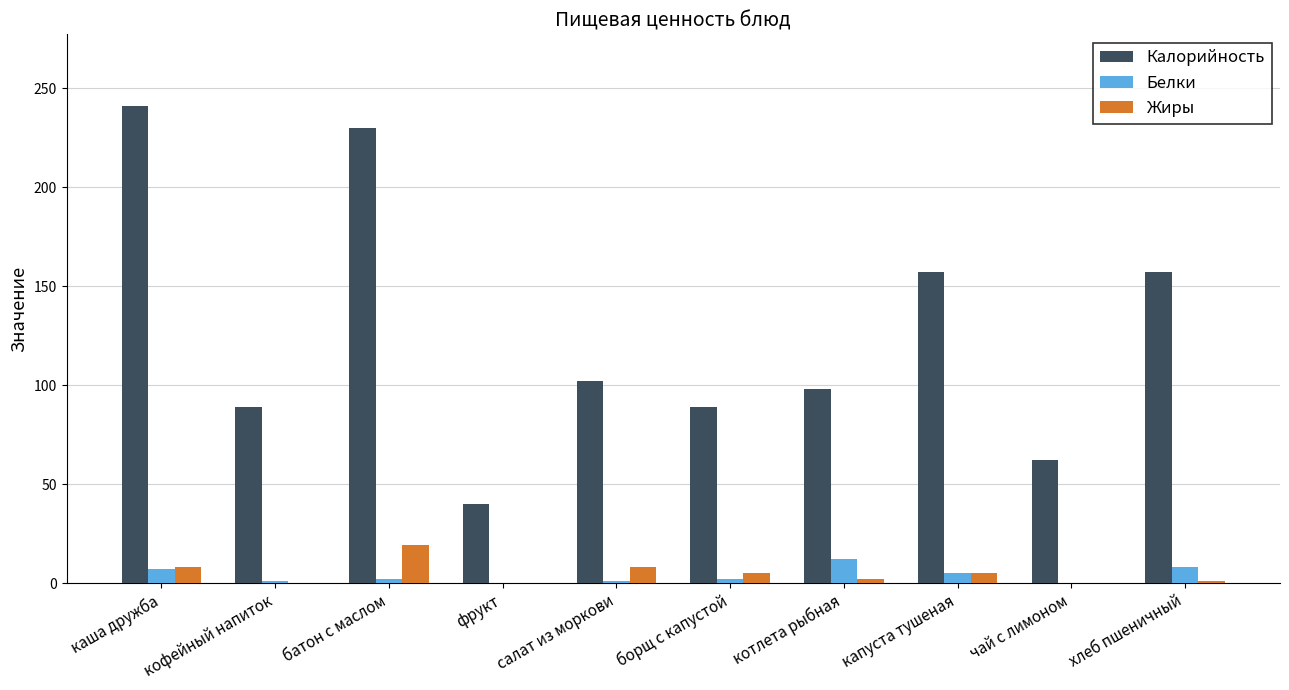

Is the value of Белки at фрукт greater than the value of Калорийность at капуста тушеная?

No